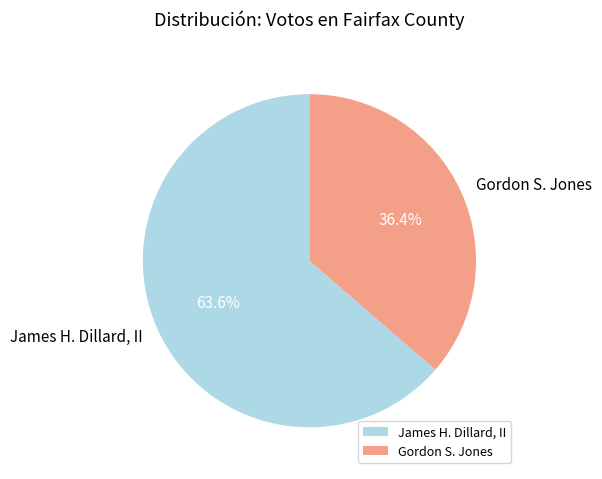

To the nearest percent, what is the difference between the largest and smallest slice percentages?

27%